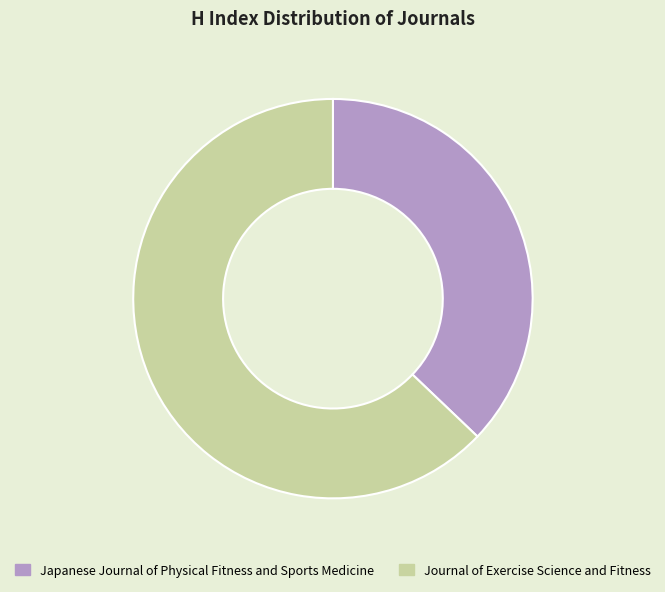

Is it true that Japanese Journal of Physical Fitness and Sports Medicine is 48% of the pie?

False